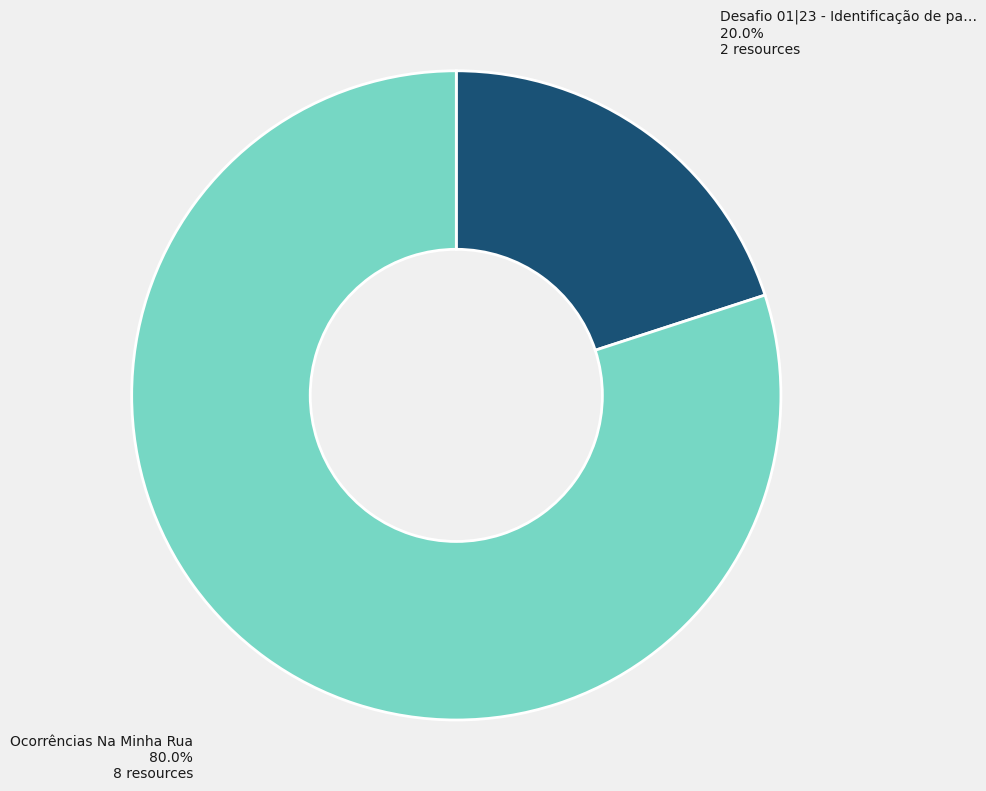

Is there a majority slice in this chart?

Yes